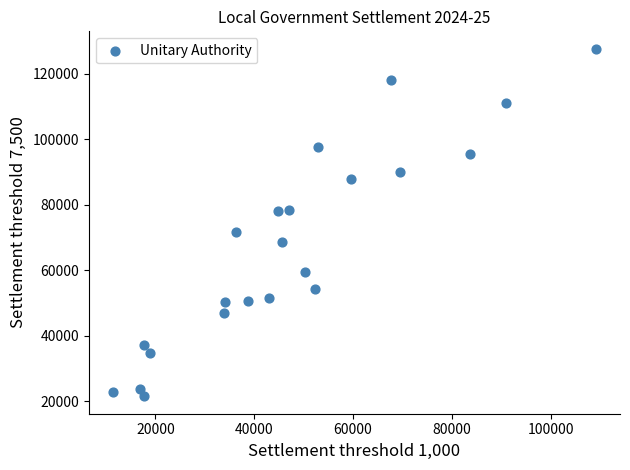

What is the range of X values (max minus min)?

97776